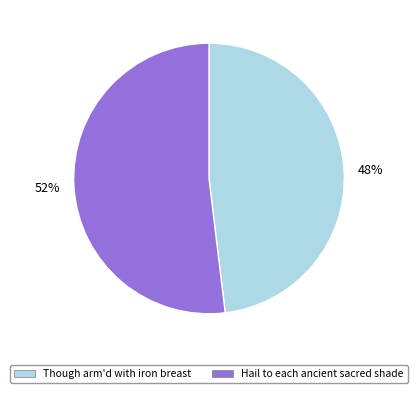

Combined, do Hail to each ancient sacred shade and Though arm'd with iron breast account for over 50%?

Yes